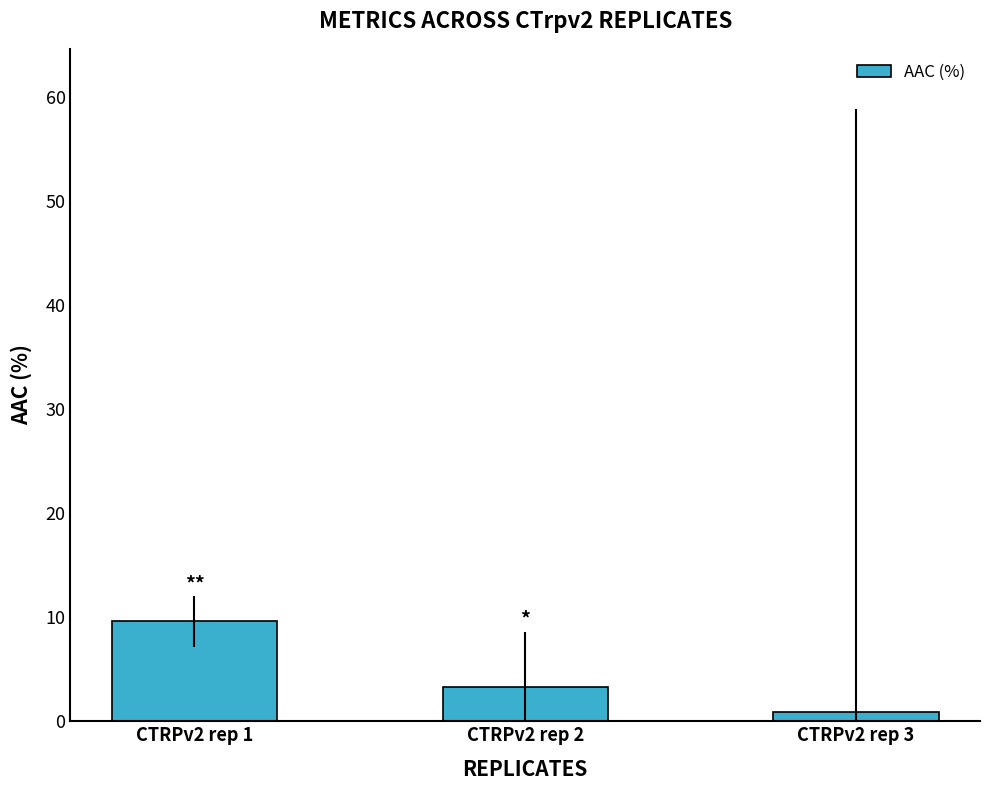

List the labels in order of value, smallest first.

CTRPv2 rep 3, CTRPv2 rep 2, CTRPv2 rep 1